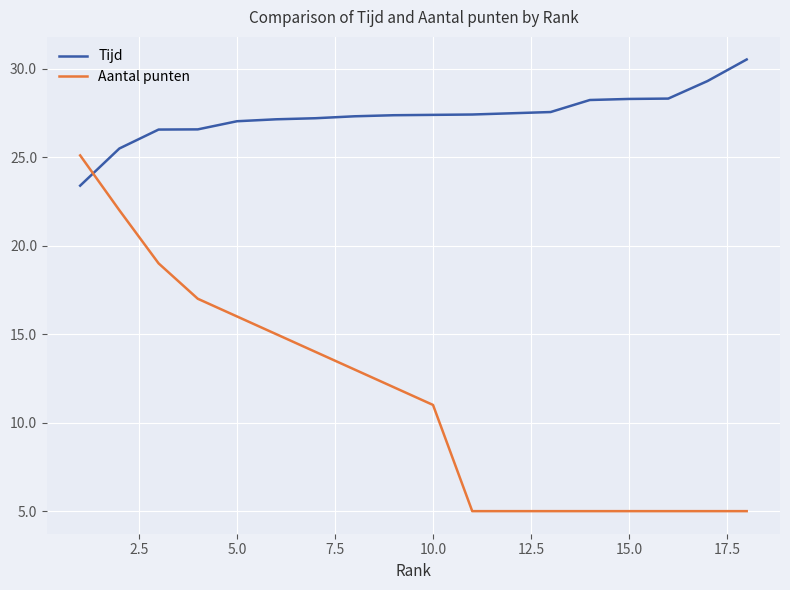

List the series in order of their peak value, highest first.

Tijd, Aantal punten